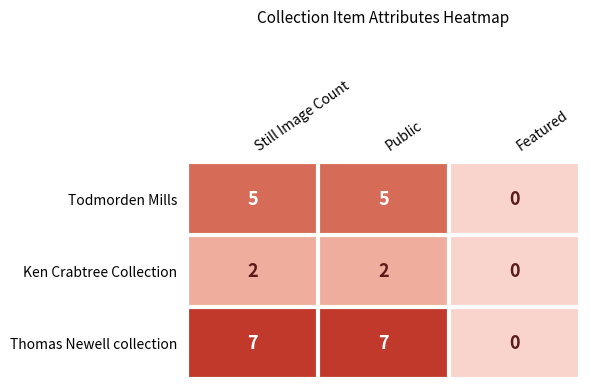

Which series has the largest range (max minus min)?

Thomas Newell collection